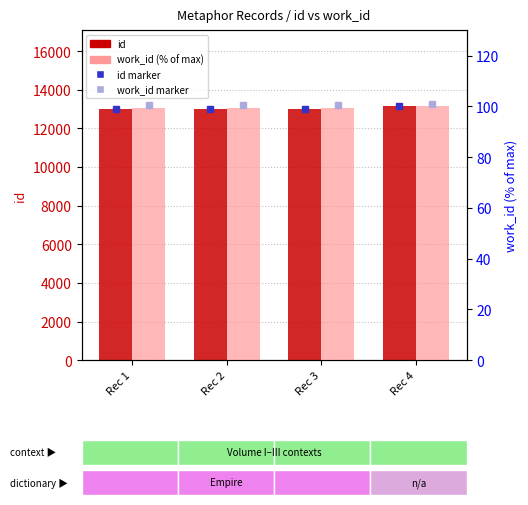

Reading left to right, extract all data points from this chart.

id: Rec 1=12982.0	Rec 2=12983.0	Rec 3=13000.0	Rec 4=13141.0
work_id (% of max): Rec 1=99.4	Rec 2=99.4	Rec 3=99.4	Rec 4=100.0